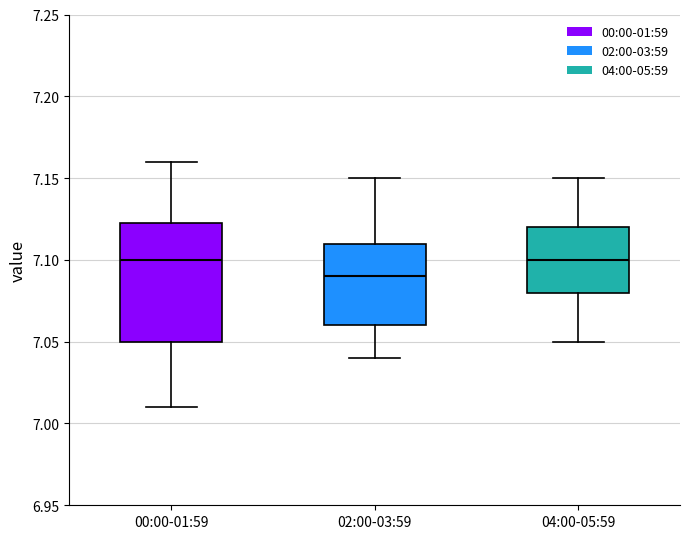

Where does the lower whisker of the box for 00:00-01:59 end on the y-axis? The values are not printed on the chart, so give them approximately, as read against the axis.

7.010